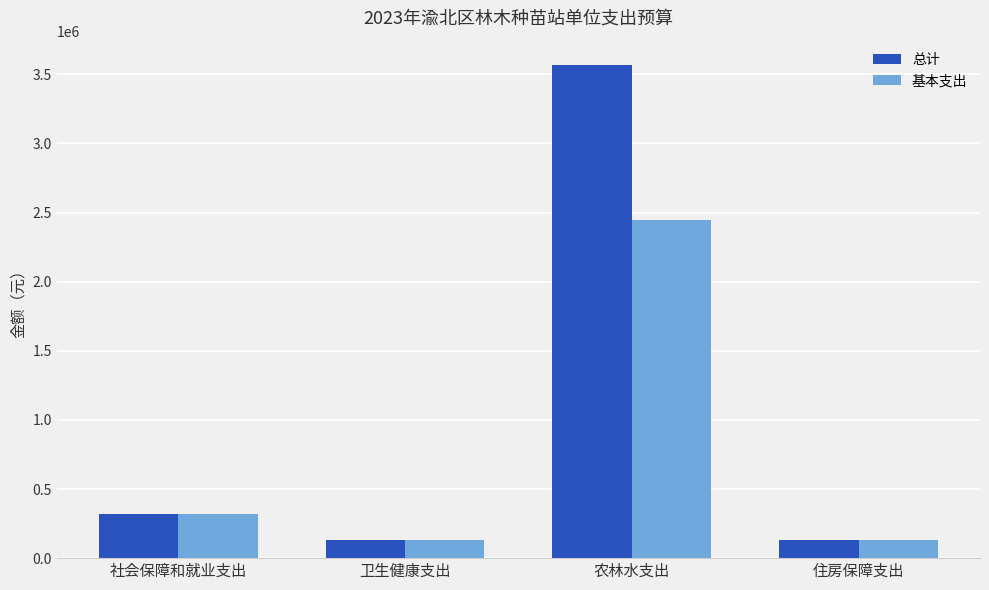

What value does the 基本支出 series have at 农林水支出?

2444300.3